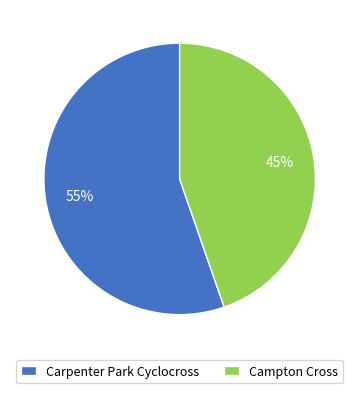

To the nearest percent, what is the combined percentage of Carpenter Park Cyclocross and Campton Cross?

100%